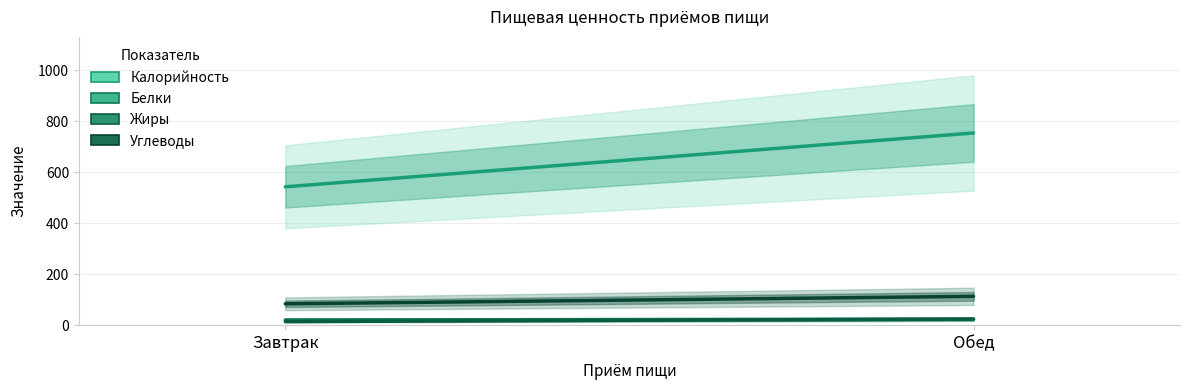

What is the difference between the Жиры values at Обед and Завтрак?

9.6